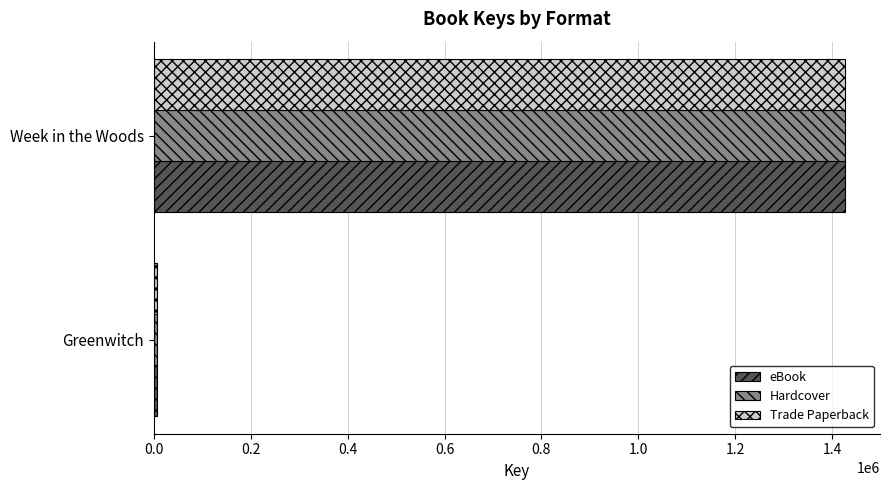

At which label does Trade Paperback reach its peak?

Week in the Woods